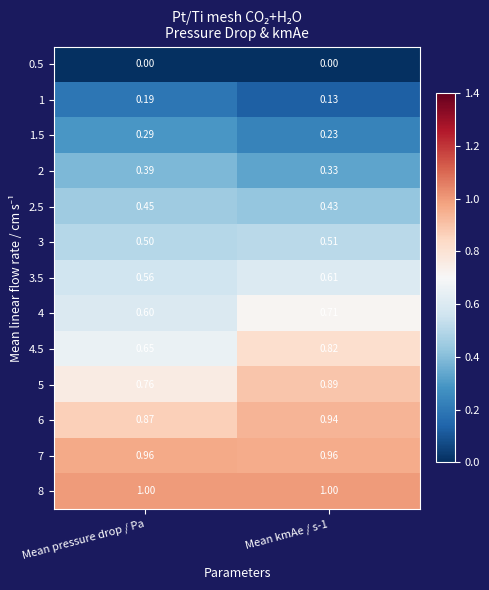

Is the value of 4 at Mean pressure drop / Pa greater than the value of 7 at Mean pressure drop / Pa?

No